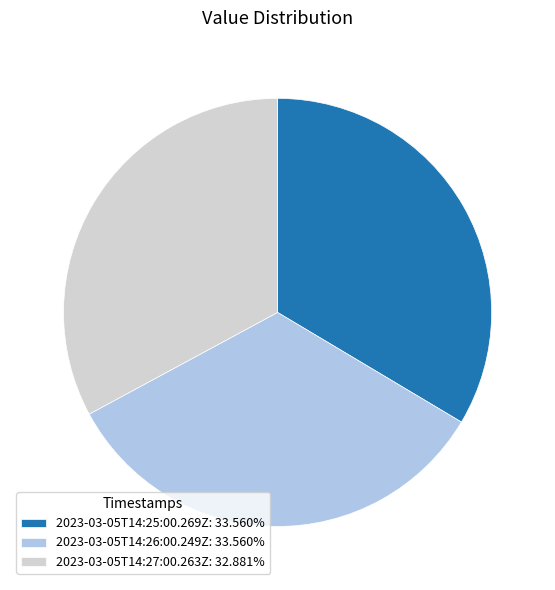

Combined, do 2023-03-05T14:27:00.263Z: 32.881% and 2023-03-05T14:26:00.249Z: 33.560% account for over 50%?

Yes